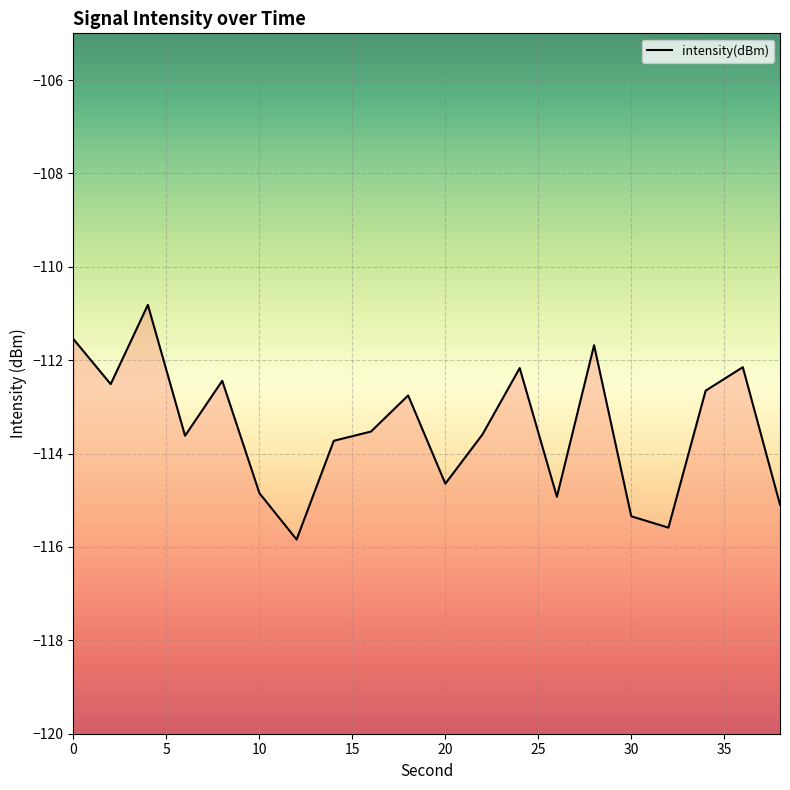

The value at 6 is -43.6. True or false?

False